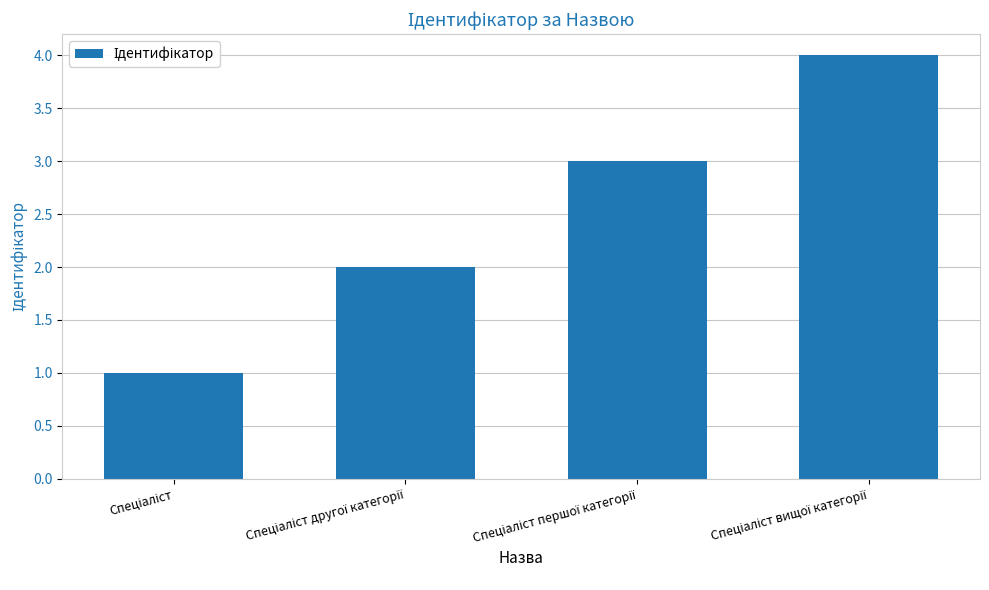

Does the chart contain stacked bars?

No